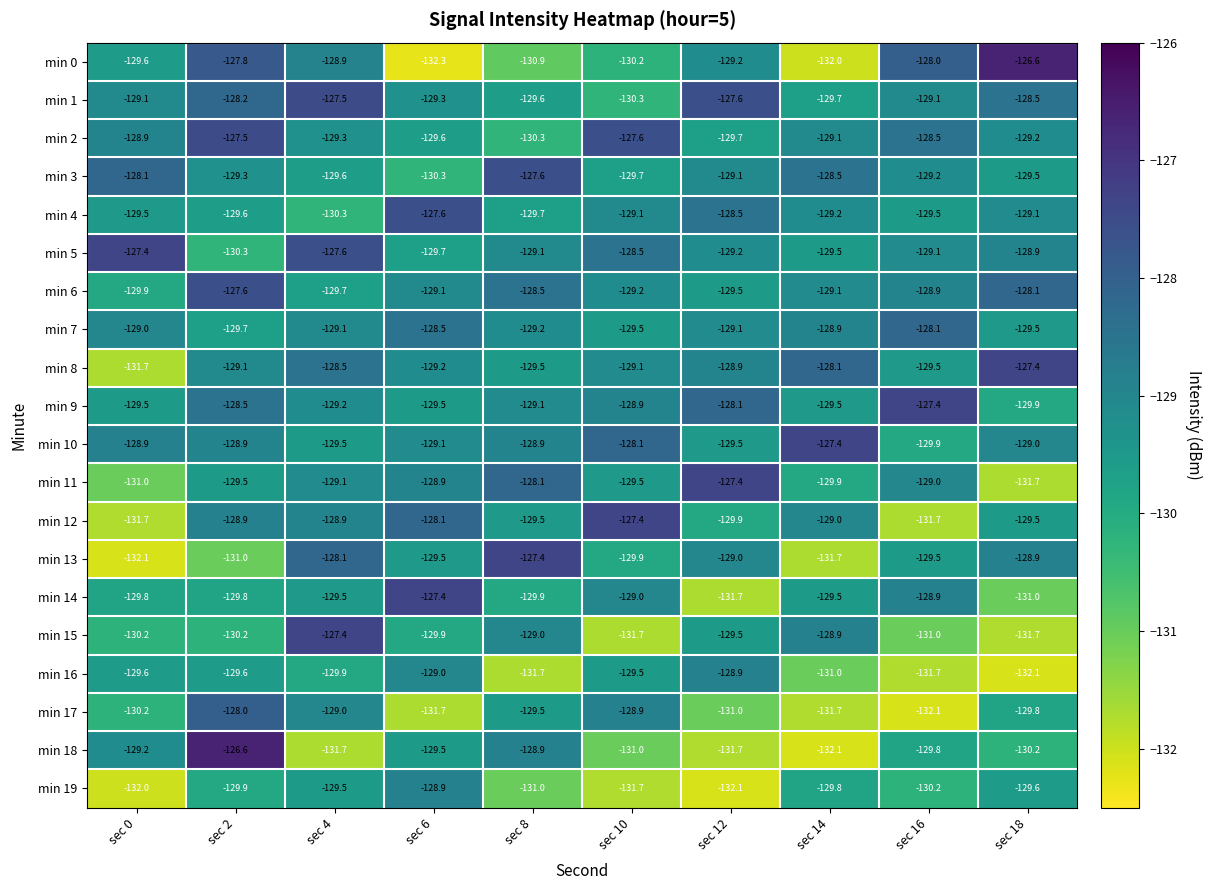

True or false: min 5 has a value of -46.0 at sec 18.

False